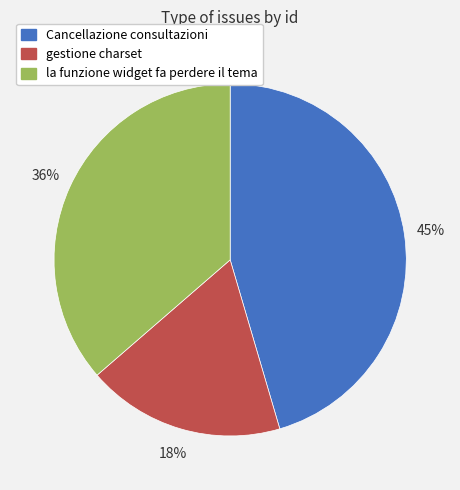

True or false: gestione charset accounts for 18% of the total.

True